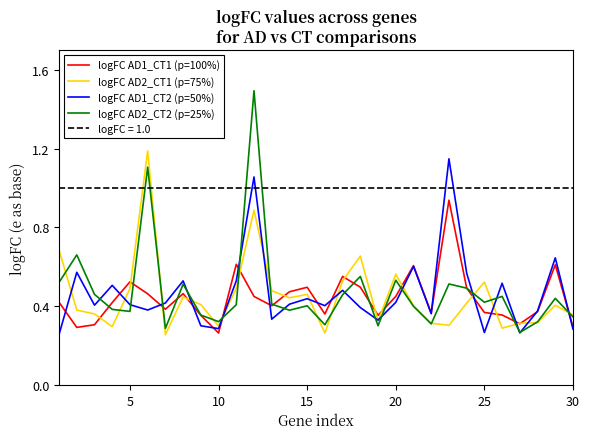

The value of logFC AD1_CT1 (p=100%) at 30 is 0.3. True or false?

True